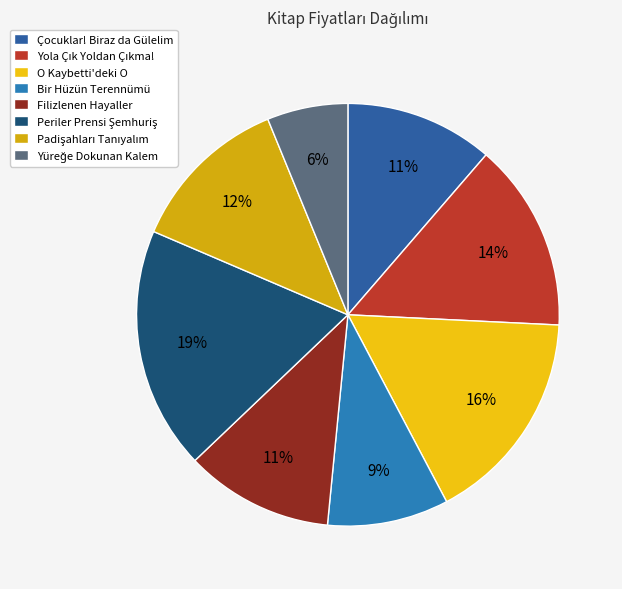

How many segments does this pie chart have?

8